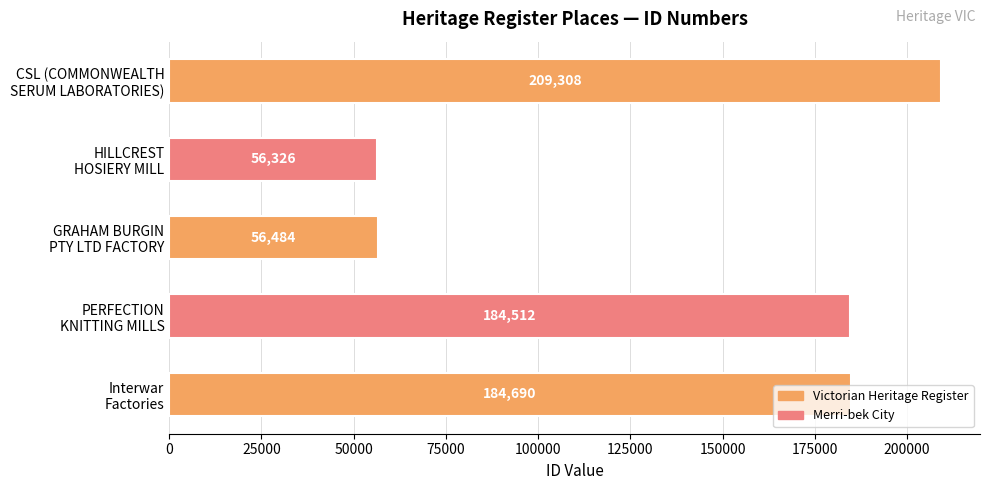

What is the sum of all values?

691320